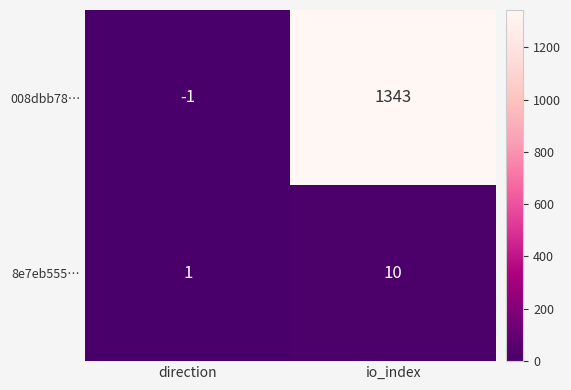

What is the sum of the 008dbb78… values at direction and io_index?

1342